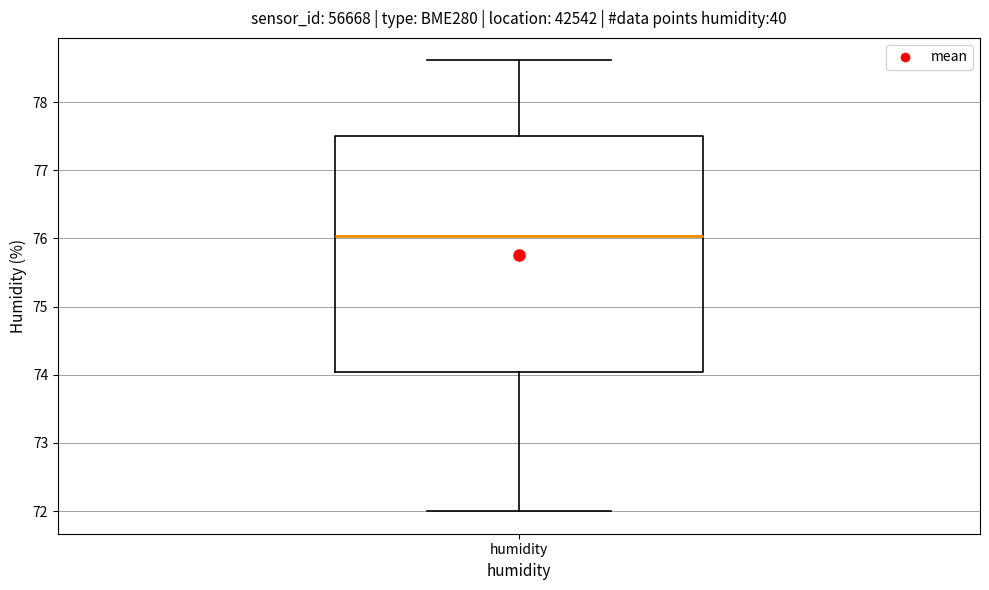

Read this box plot against the y-axis: the position of the median line, the range covered by the box, and the ends of both whiskers. The values are not printed on the chart, so give them approximately, as read against the axis.

median 76.0, box 74.0 to 77.5, whiskers 72.0 to 78.6